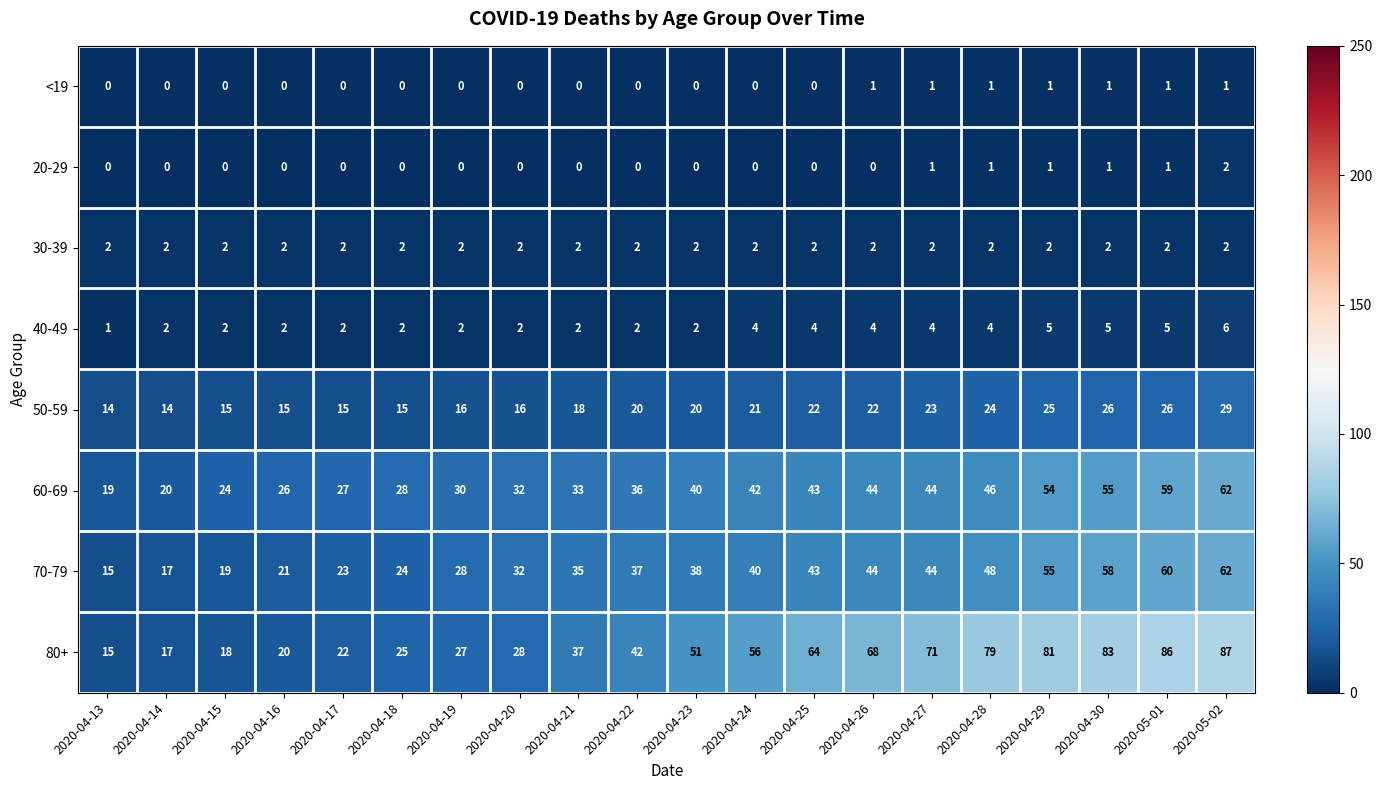

What is the sum of all 50-59 values?

396